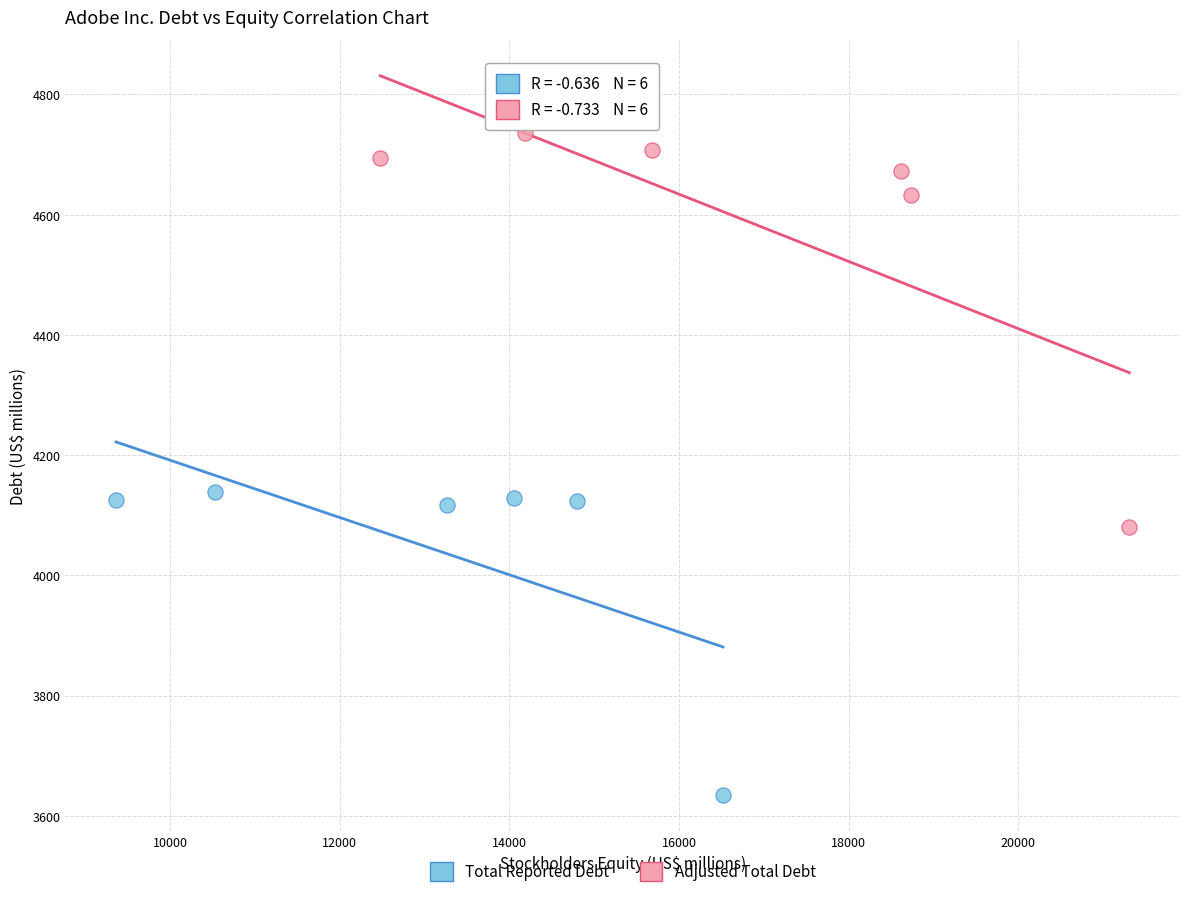

Which series has the largest Y range (max minus min)?

Adjusted Total Debt